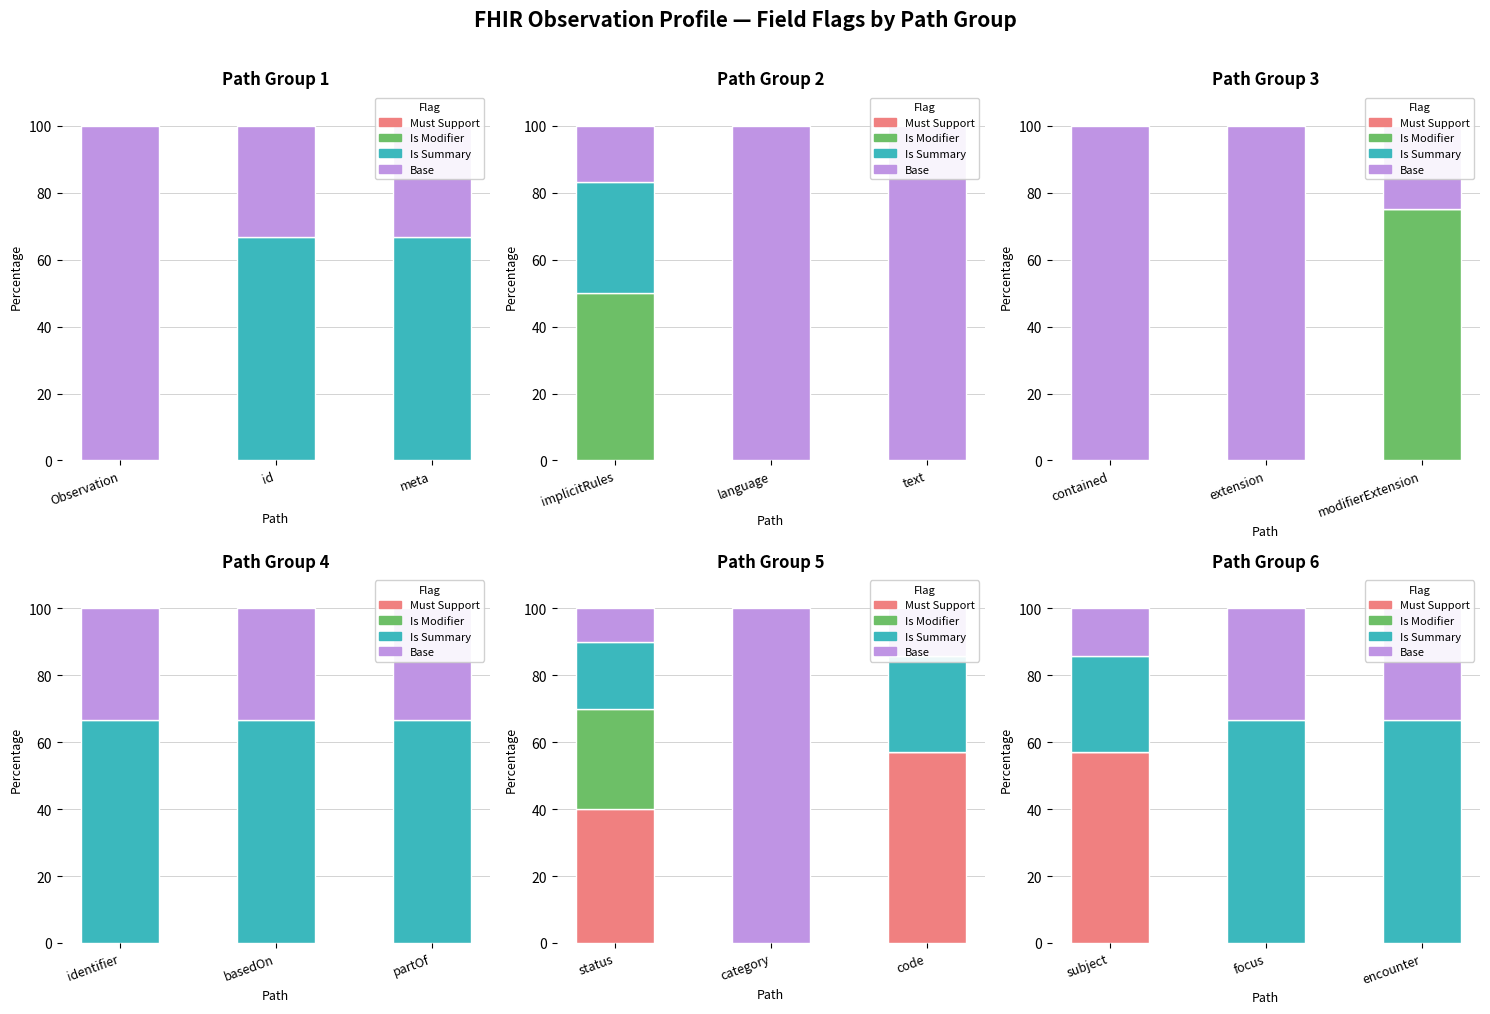

At encounter, list the series in order from smallest to largest.

Must Support, Is Modifier, Base, Is Summary